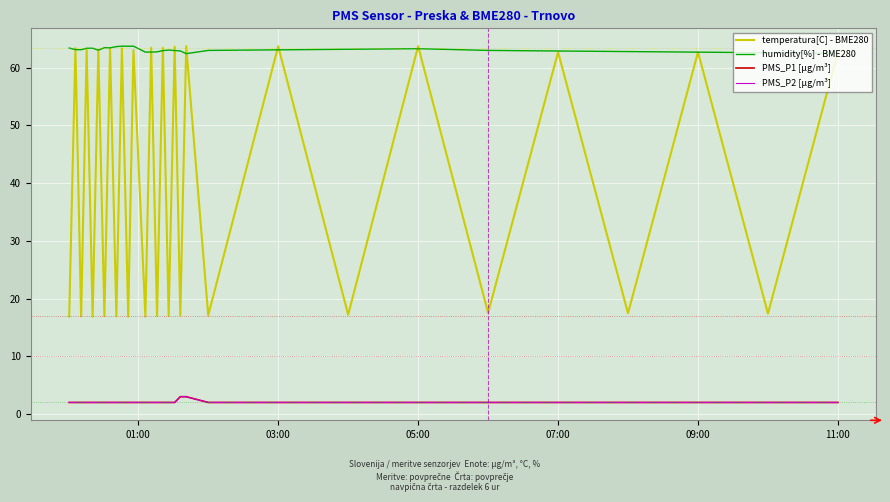

The value of PMS_P1 [µg/m³] at 8 is 3.5. True or false?

False